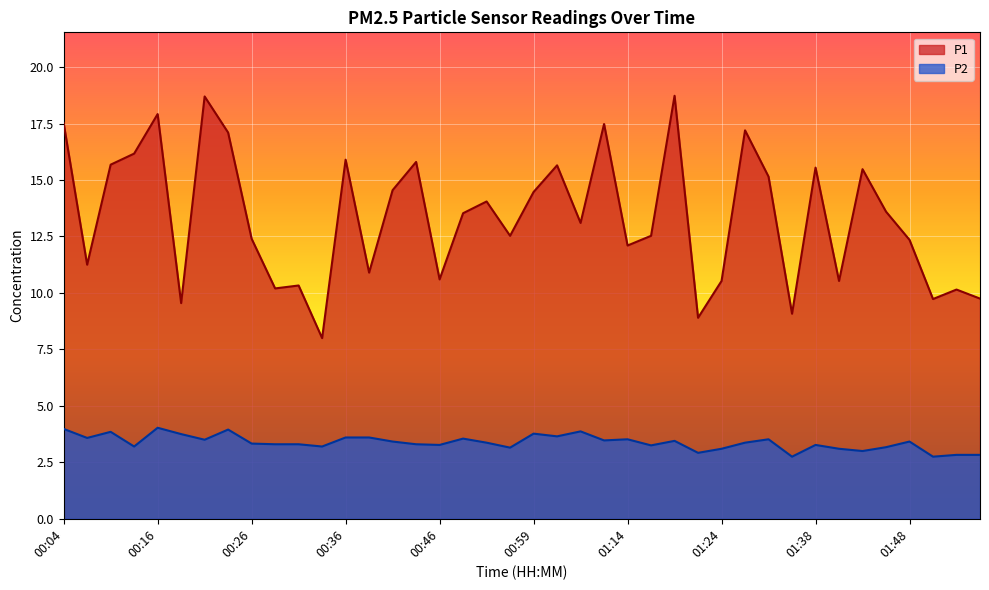

Rank the series by their maximum value, from lowest to highest.

P2, P1